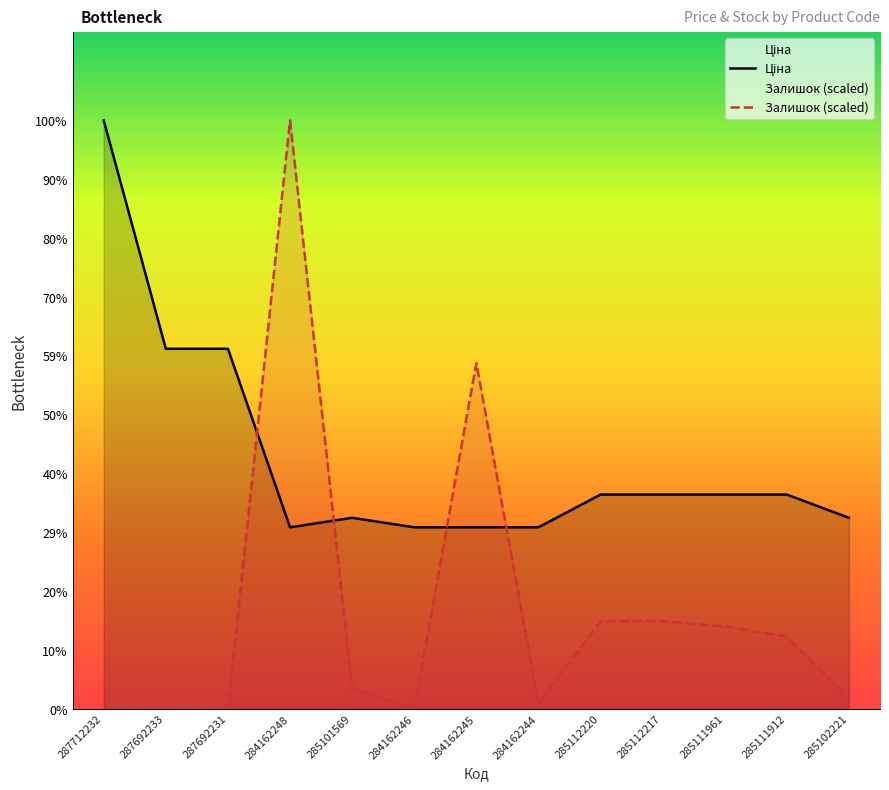

At which category is the sum across all series the highest?

284162248